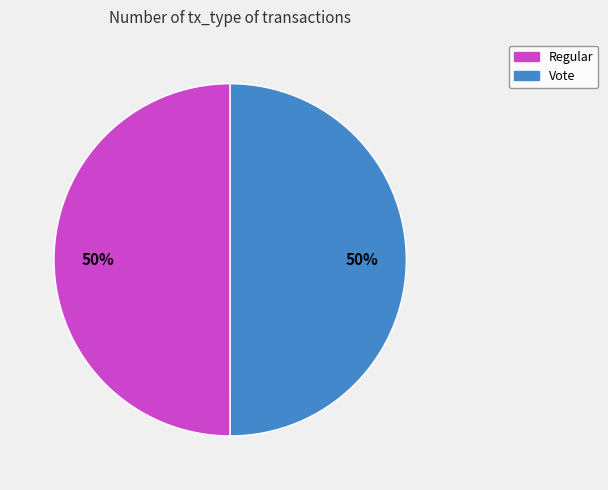

What is the ratio of the value at Regular to the value at Vote?

1.0